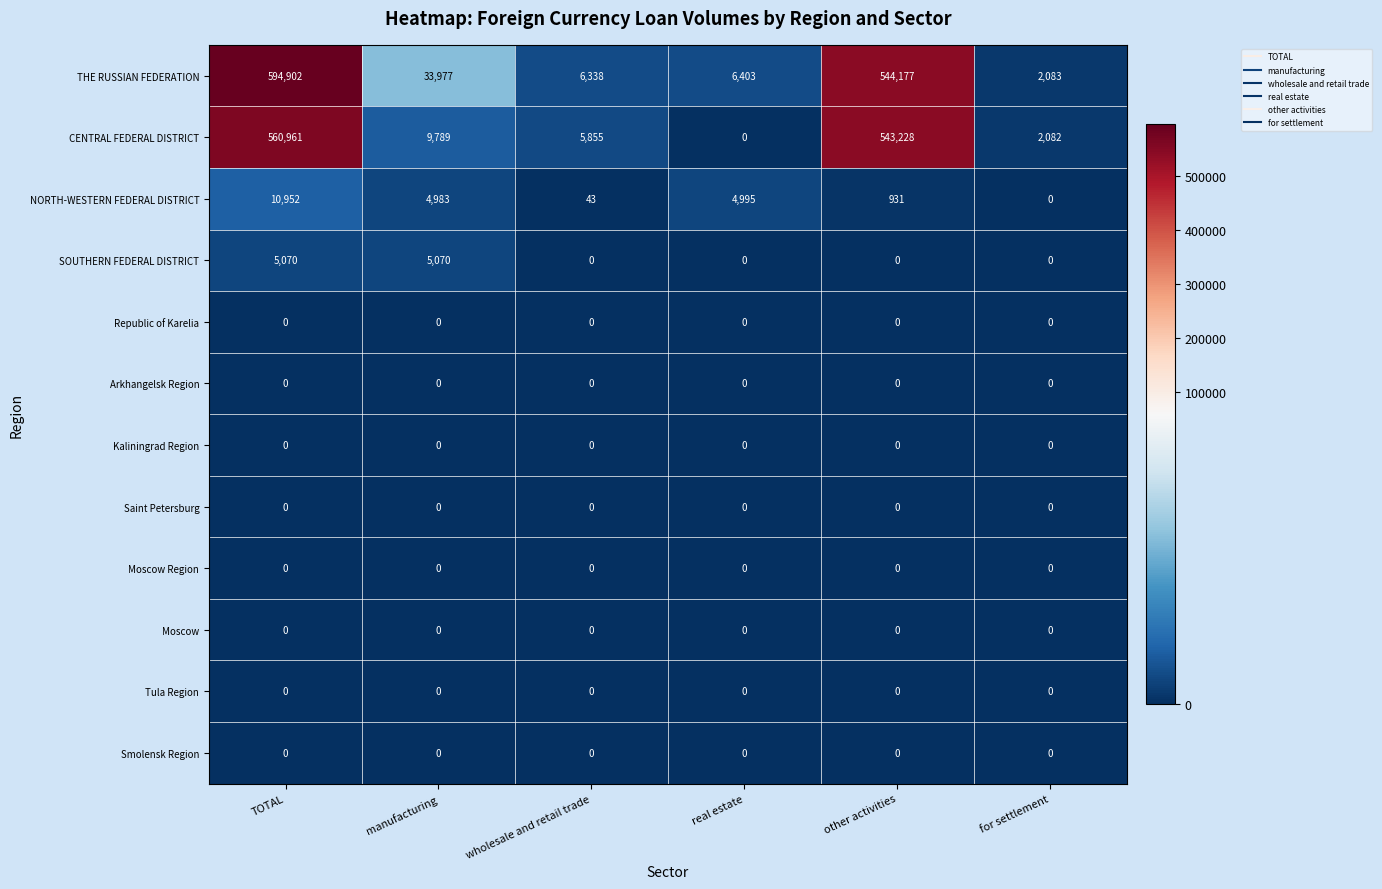

What is the difference between the maximum and second lowest values in the NORTH-WESTERN FEDERAL DISTRICT series?

10909